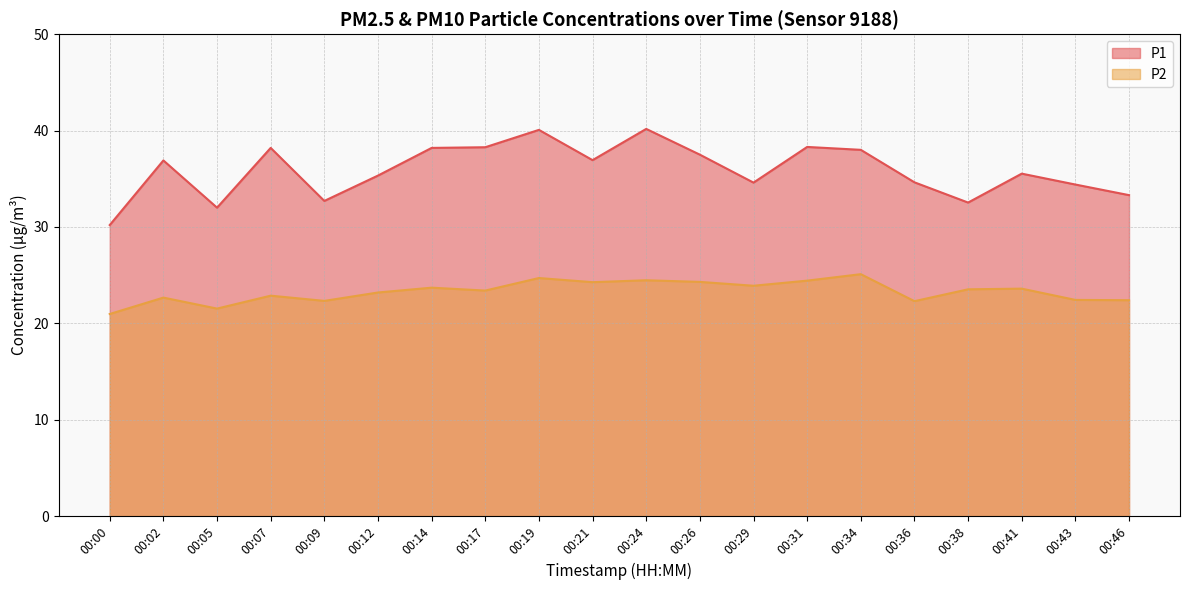

How many lines are shown in the chart?

2